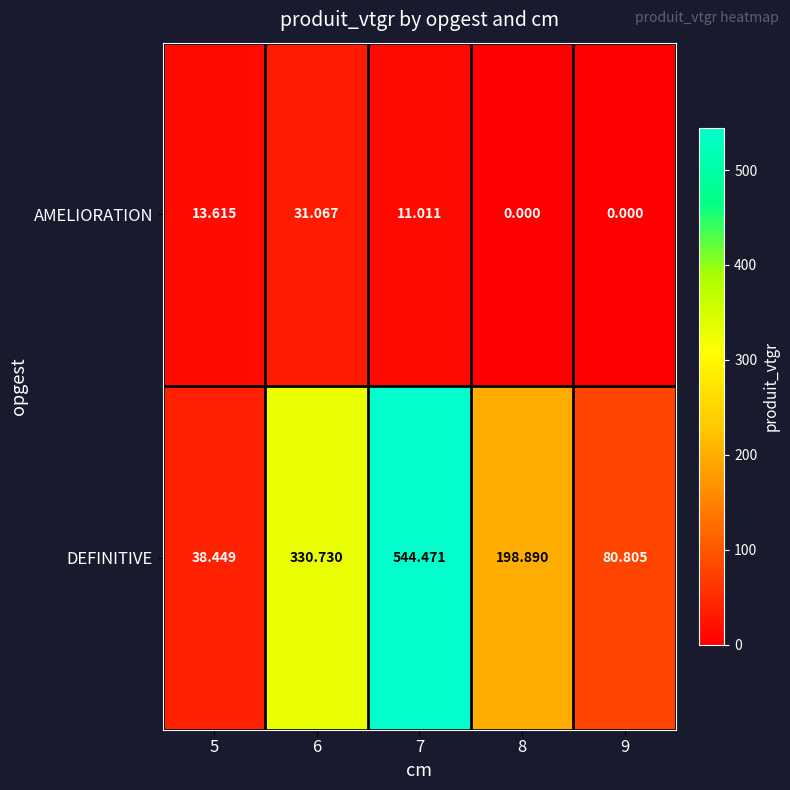

List the series in order of their peak value, lowest first.

AMELIORATION, DEFINITIVE